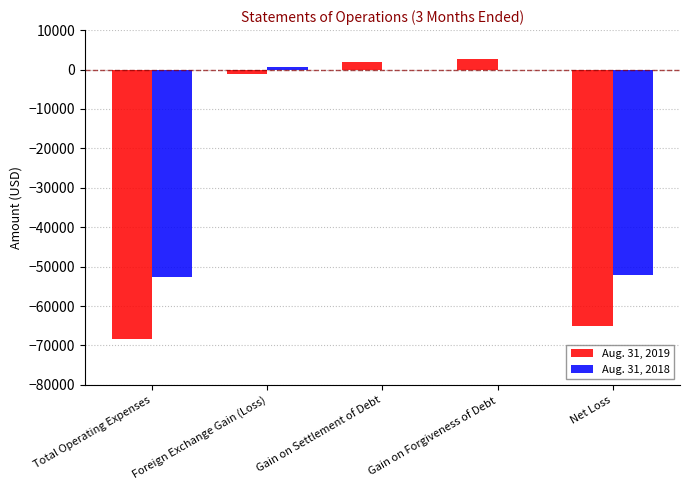

What is the total value across all series at Net Loss?

-117052